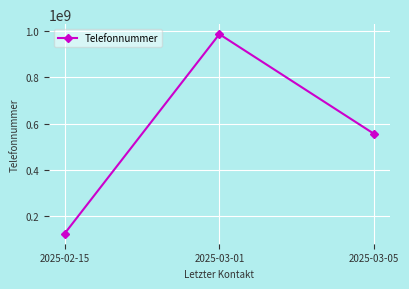

Reading left to right, extract all data points from this chart.

2025-02-15=123456789	2025-03-01=987654321	2025-03-05=555555555